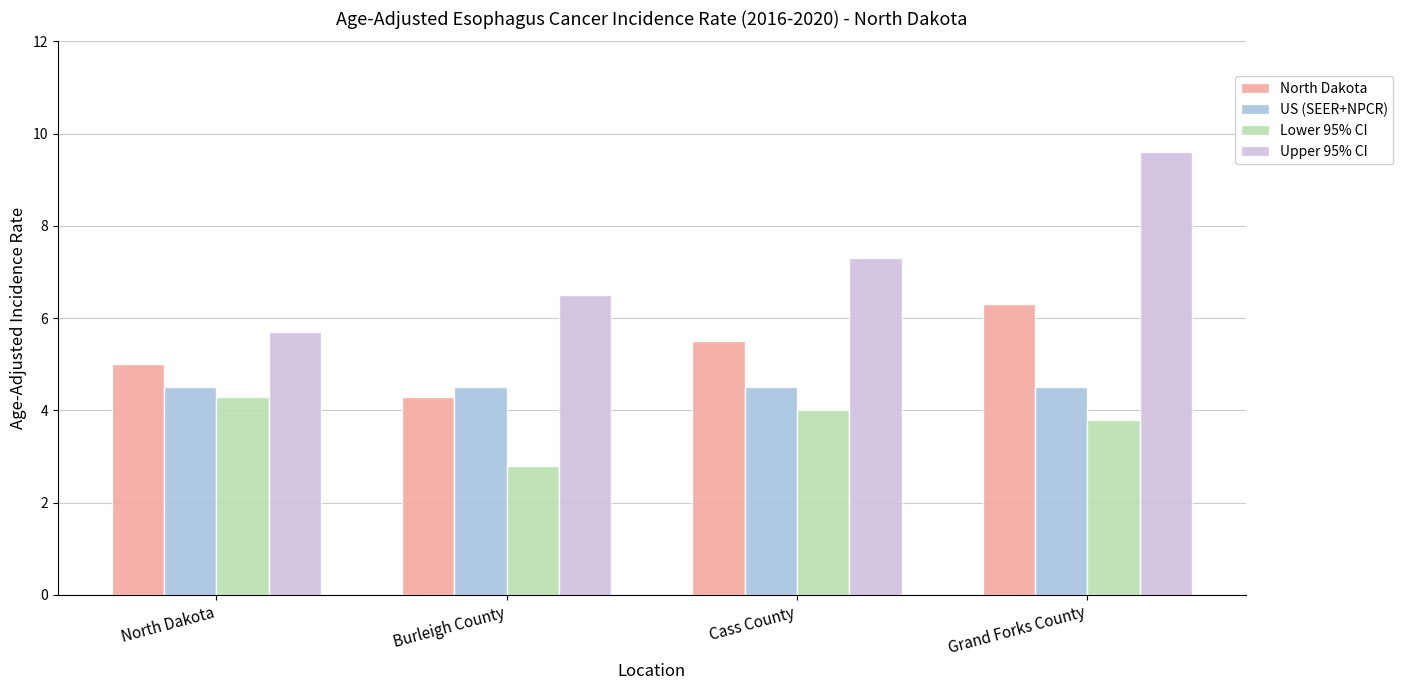

How many bars are there in each group?

4